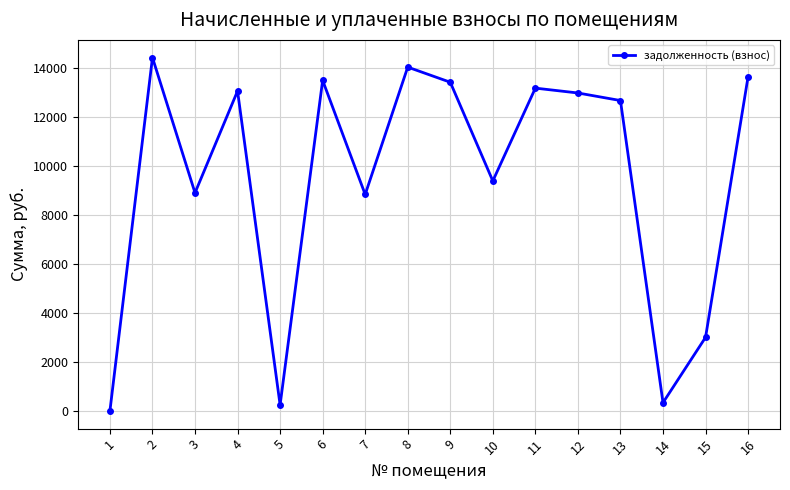

Reading left to right, extract all data points from this chart.

0.0	14422.9	8900.6	13058.5	244.4	13493.0	8835.6	14033.0	13415.9	9387.8	13175.5	12977.4	12668.8	337.9	3003.6	13643.3